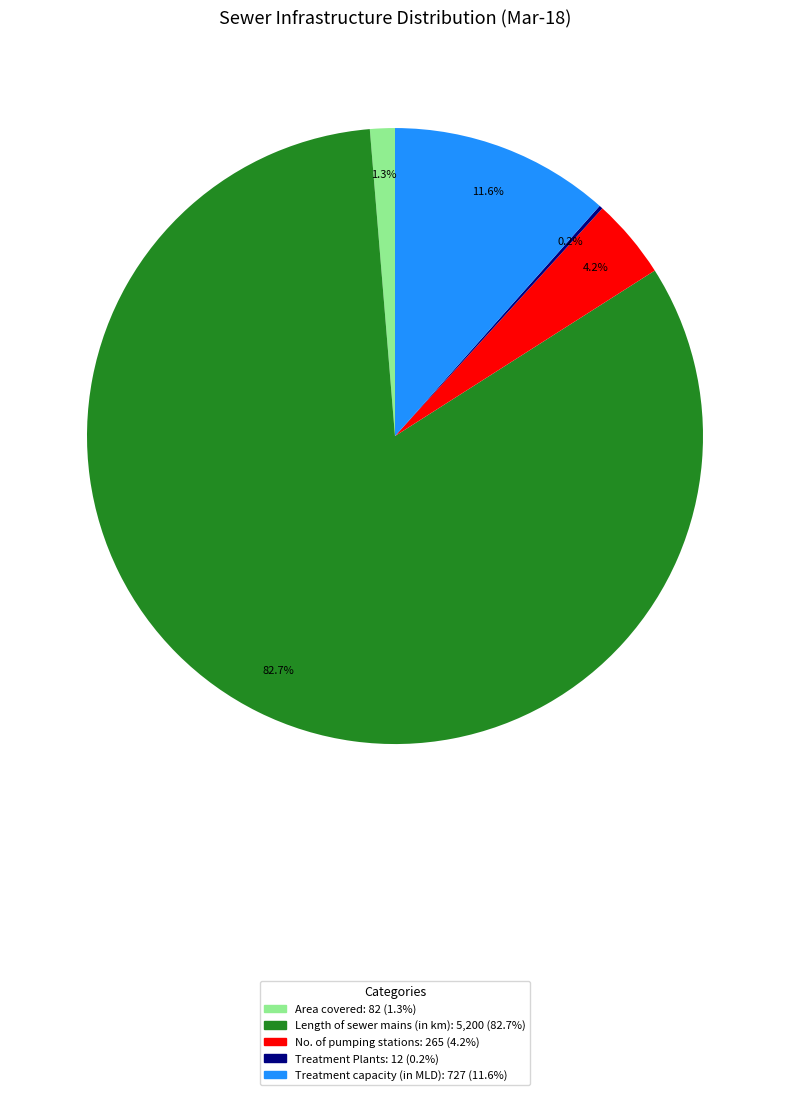

Is there a majority slice in this chart?

Yes